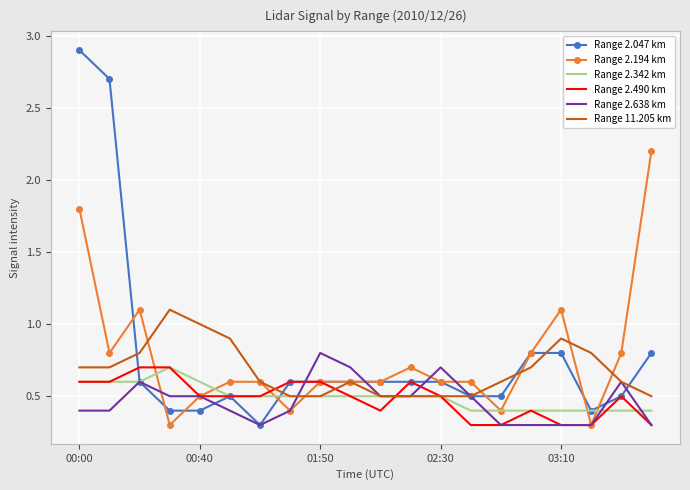

What is the maximum value for Range 2.342 km?

0.7